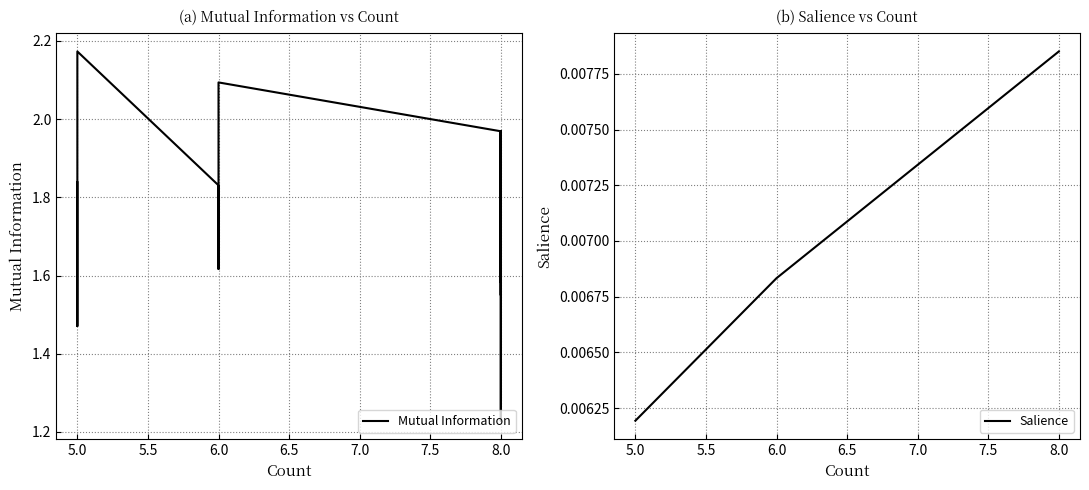

True or false: Mutual Information and Salience cross at least once.

False